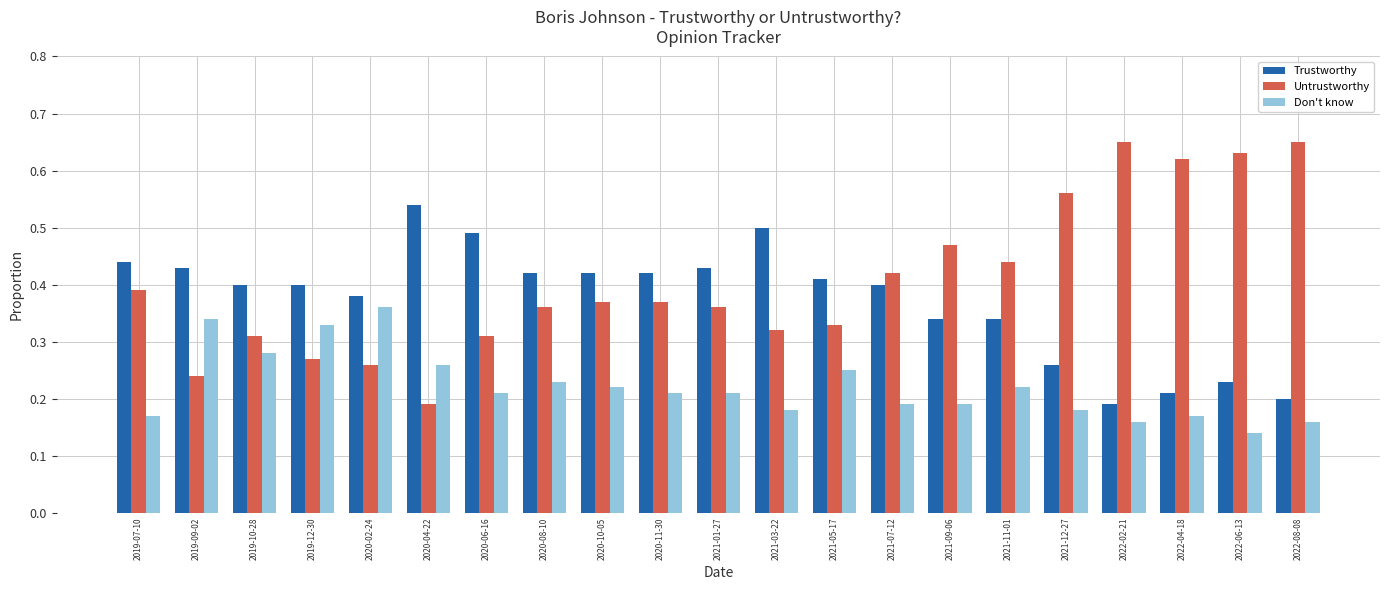

What is the label of the 3rd bar from the left?

2019-10-28